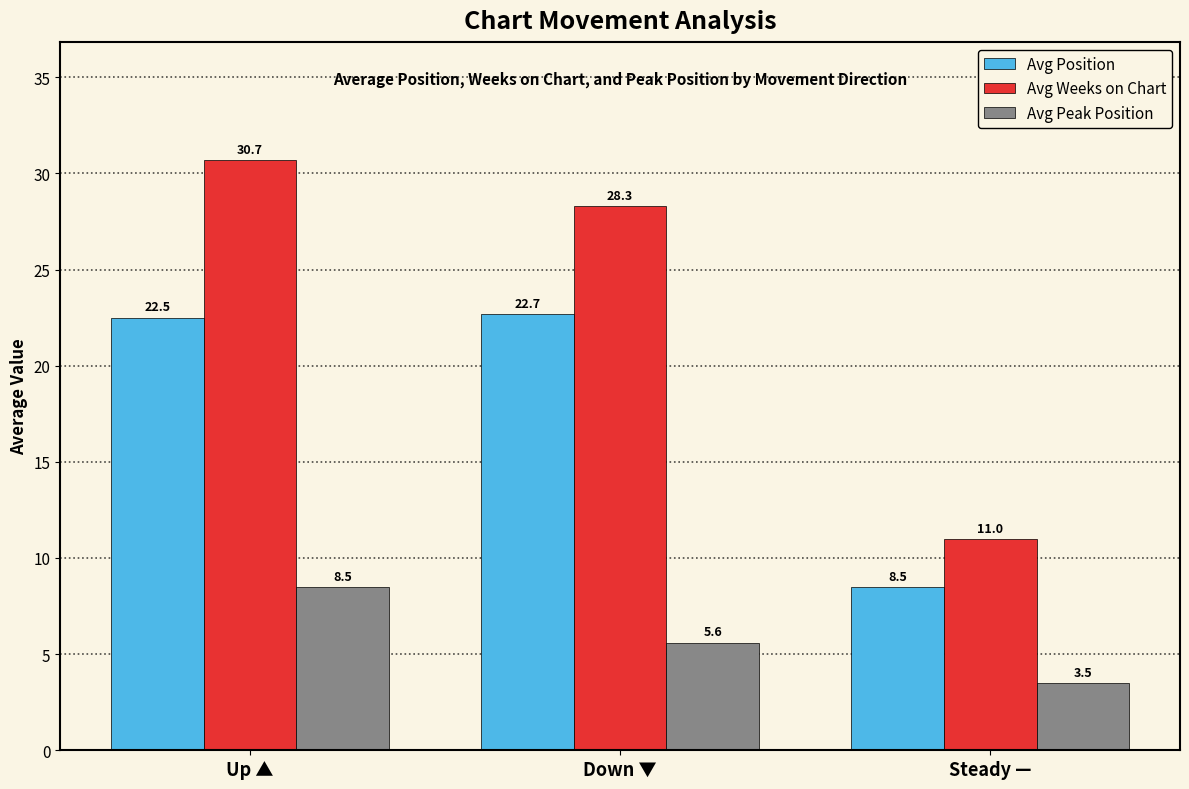

At which category is the sum across all series the highest?

Up ▲